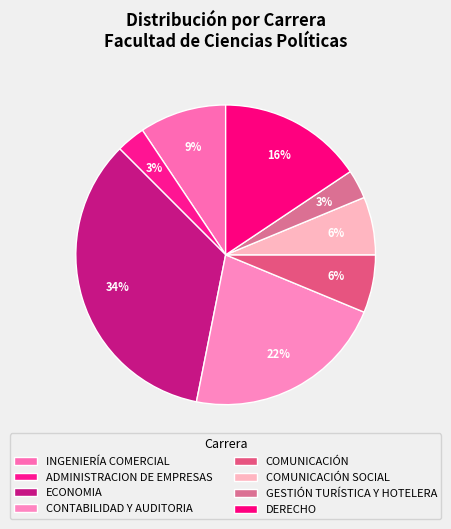

How many segments does this pie chart have?

8